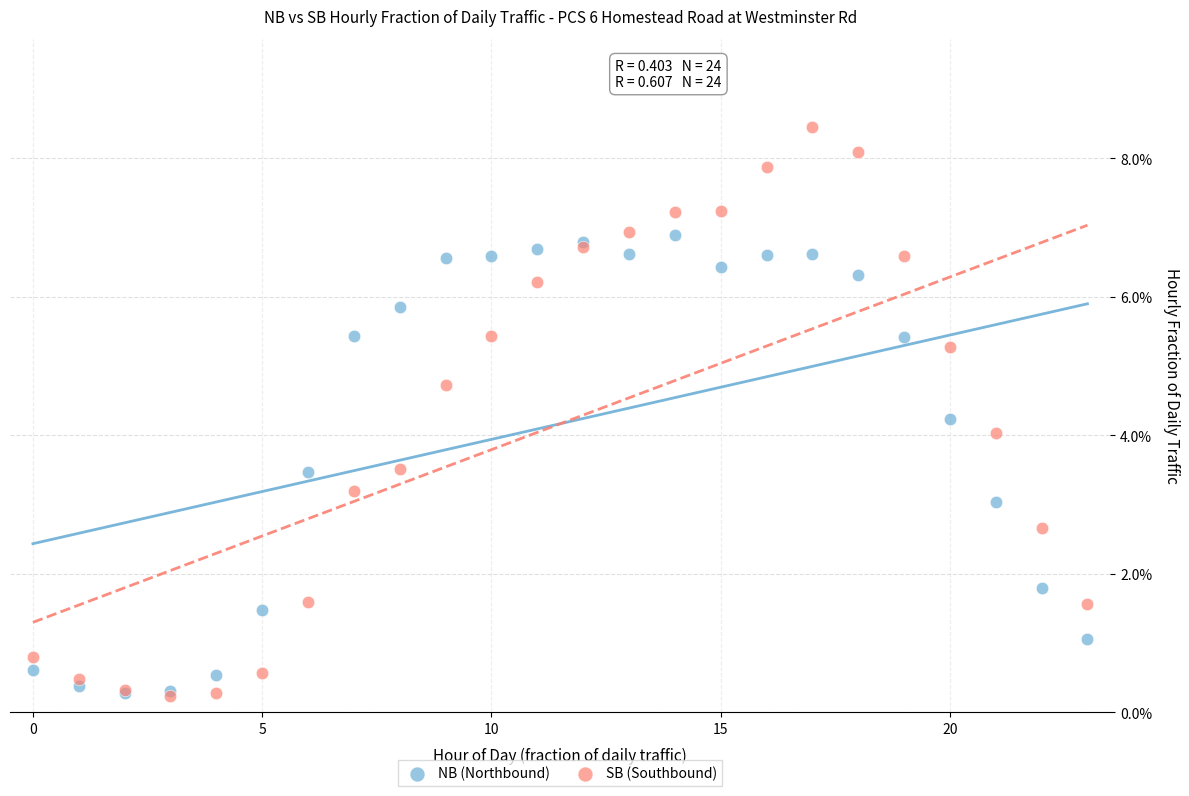

What are all the series names shown in the legend?

NB (Northbound), SB (Southbound)